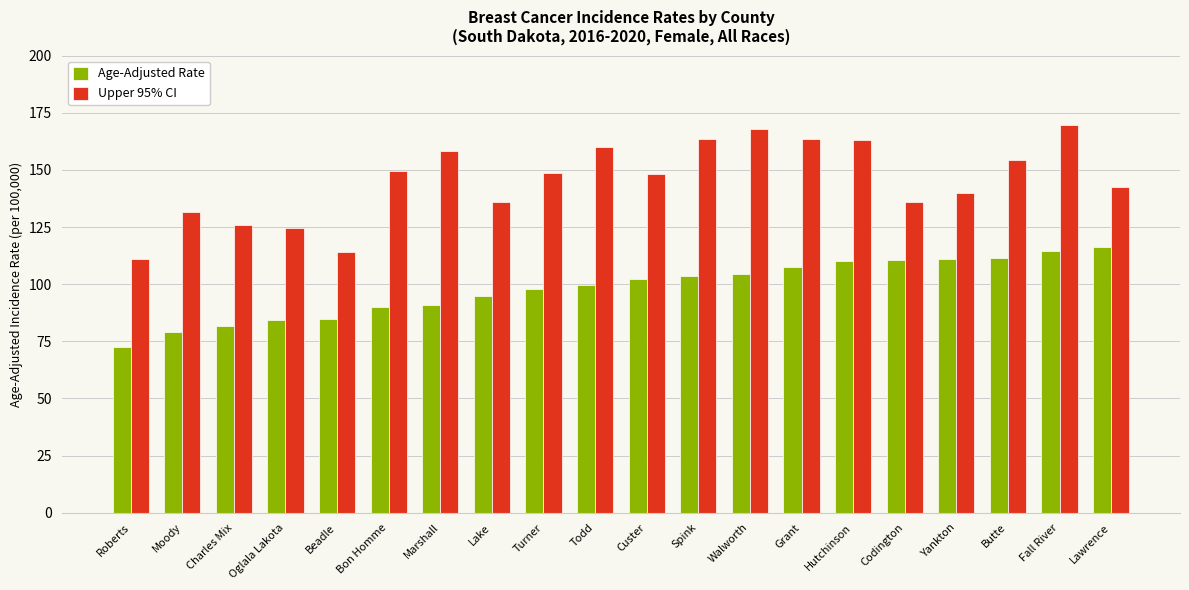

How many distinct data groups are displayed?

2